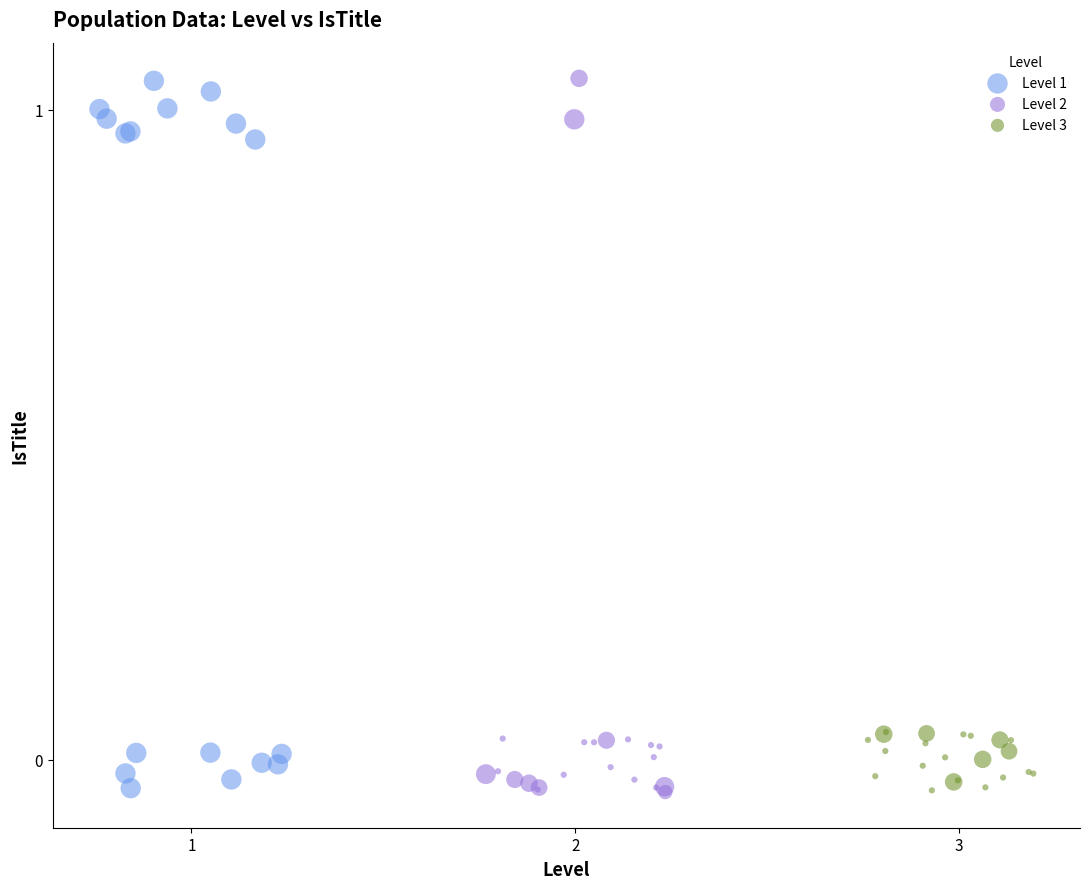

What are all the series names shown in the legend?

Level 1, Level 2, Level 3